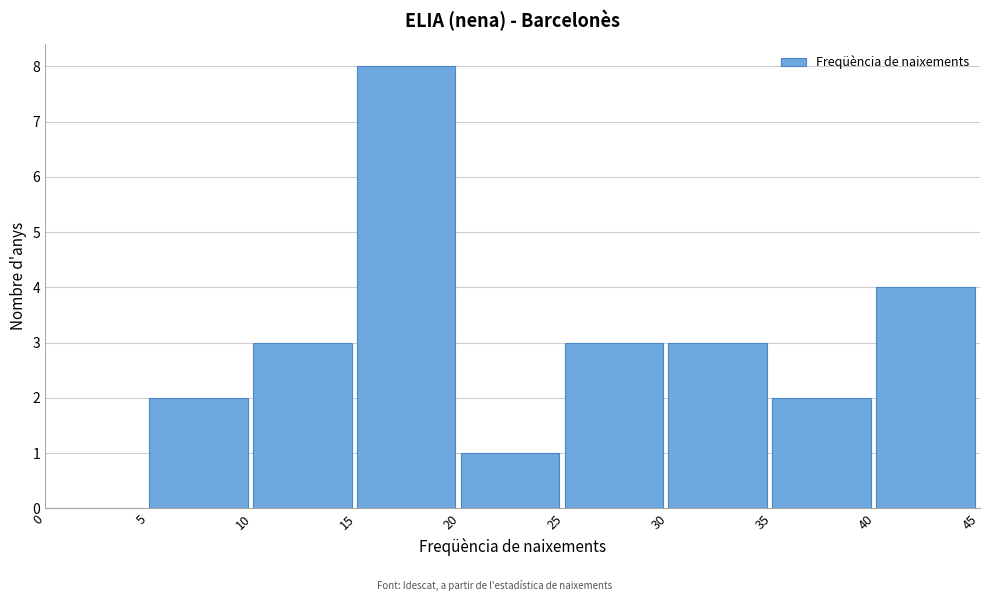

Which range on the x-axis has the tallest bar?

15 to 20